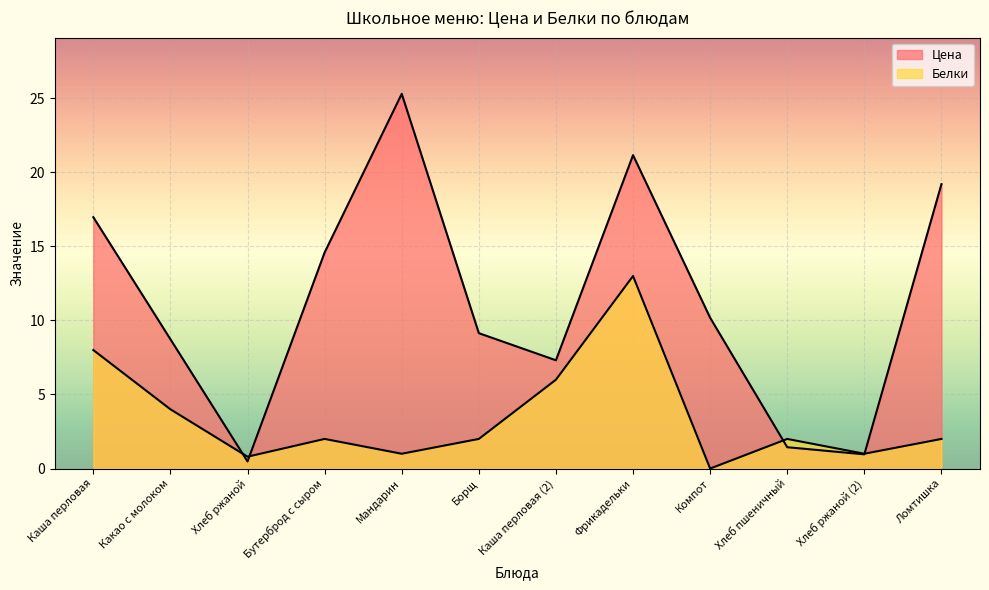

What is the label of the 12th point from the right?

Каша перловая